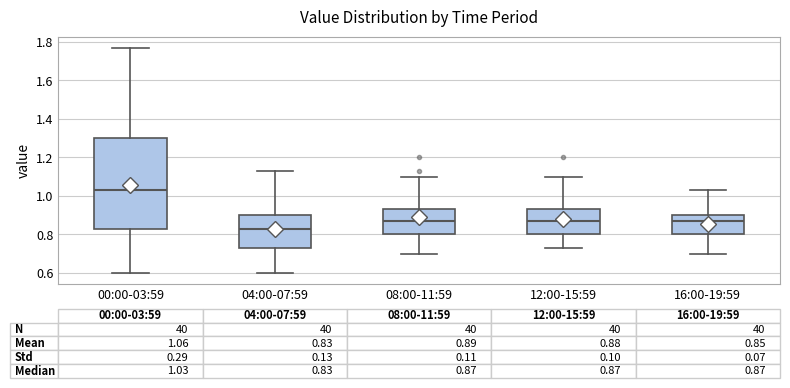

Which box's median line is the highest?

00:00-03:59